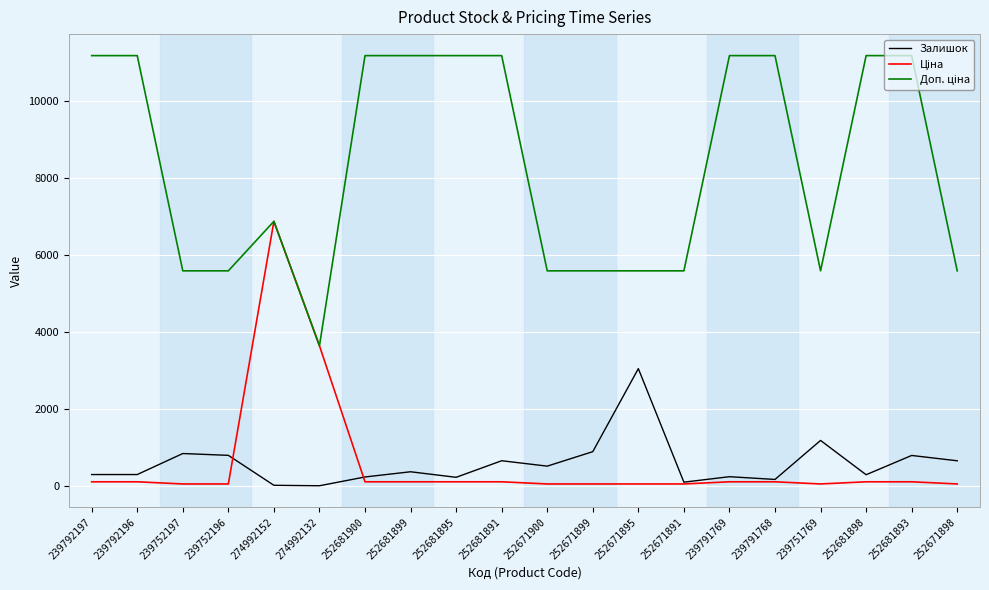

Is this an area chart (filled region under the line)?

No